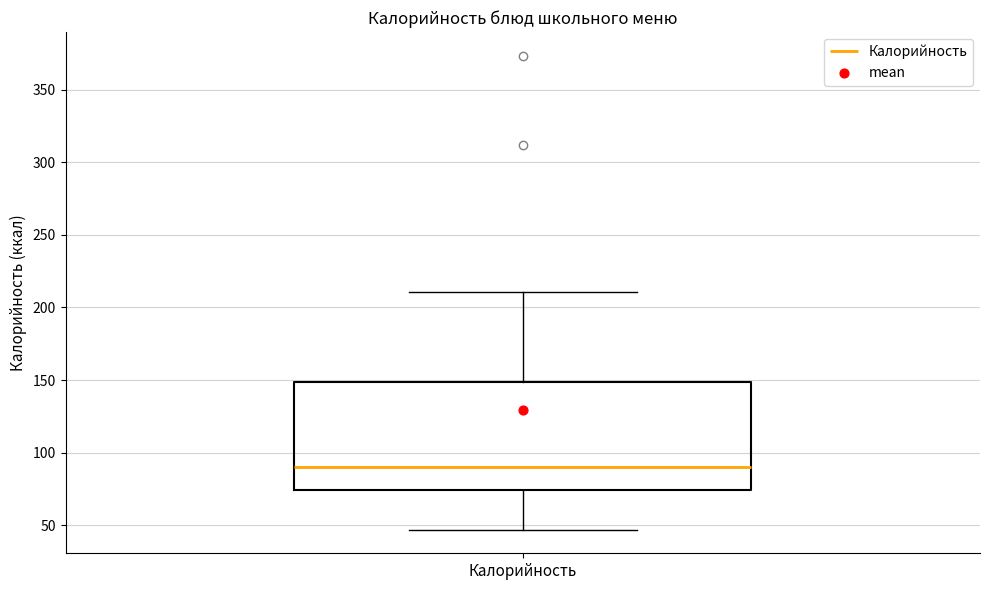

Where does the lower whisker of the box for Калорийность end on the y-axis? The values are not printed on the chart, so give them approximately, as read against the axis.

45